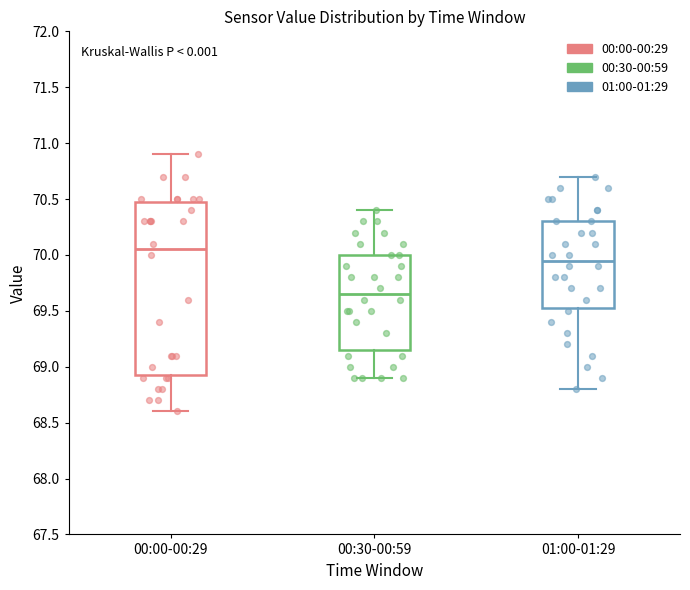

Comparing the boxes themselves (not the whiskers), which one is the tallest?

00:00-00:29